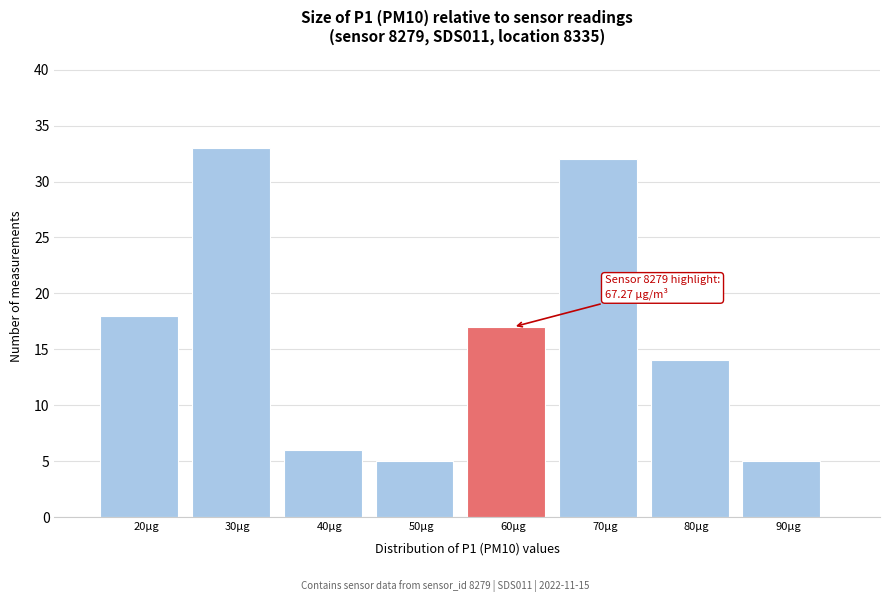

Reading left to right, list all the values displayed in this chart.

18	33	6	5	17	32	14	5